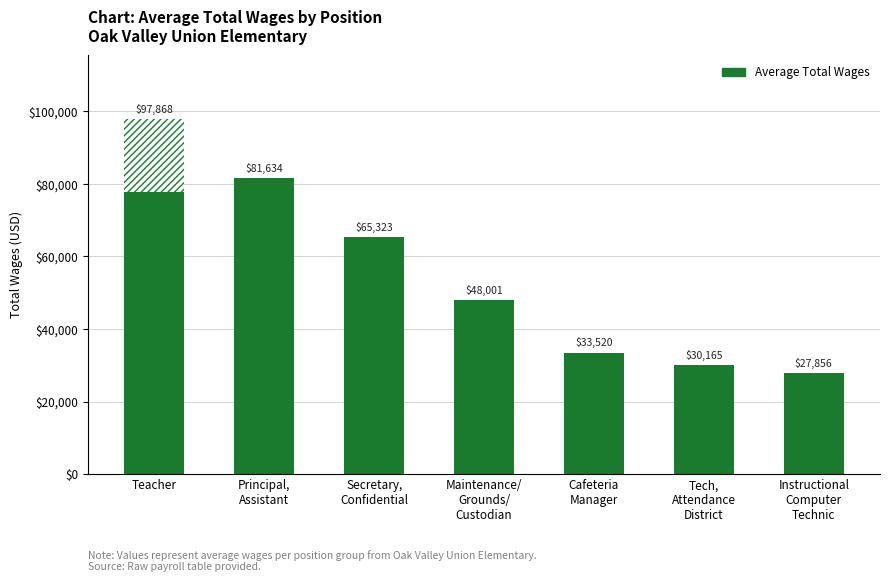

At which label is the value closest to 62862?

Secretary,
Confidential